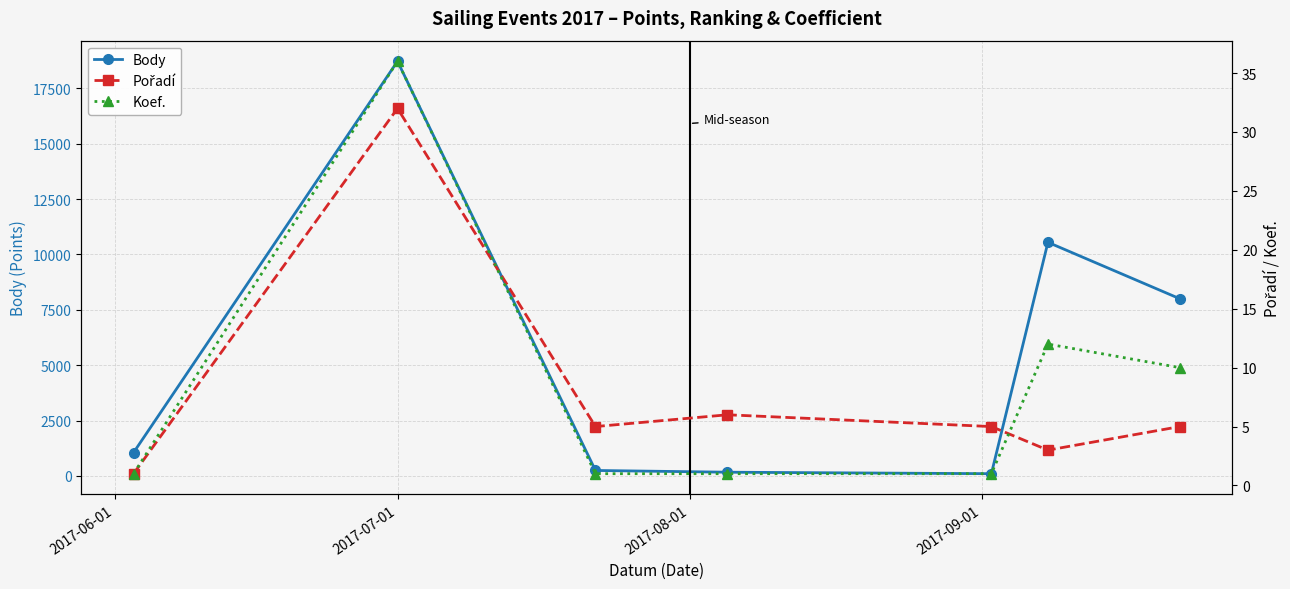

How many values in the Body series are below 1055?

3